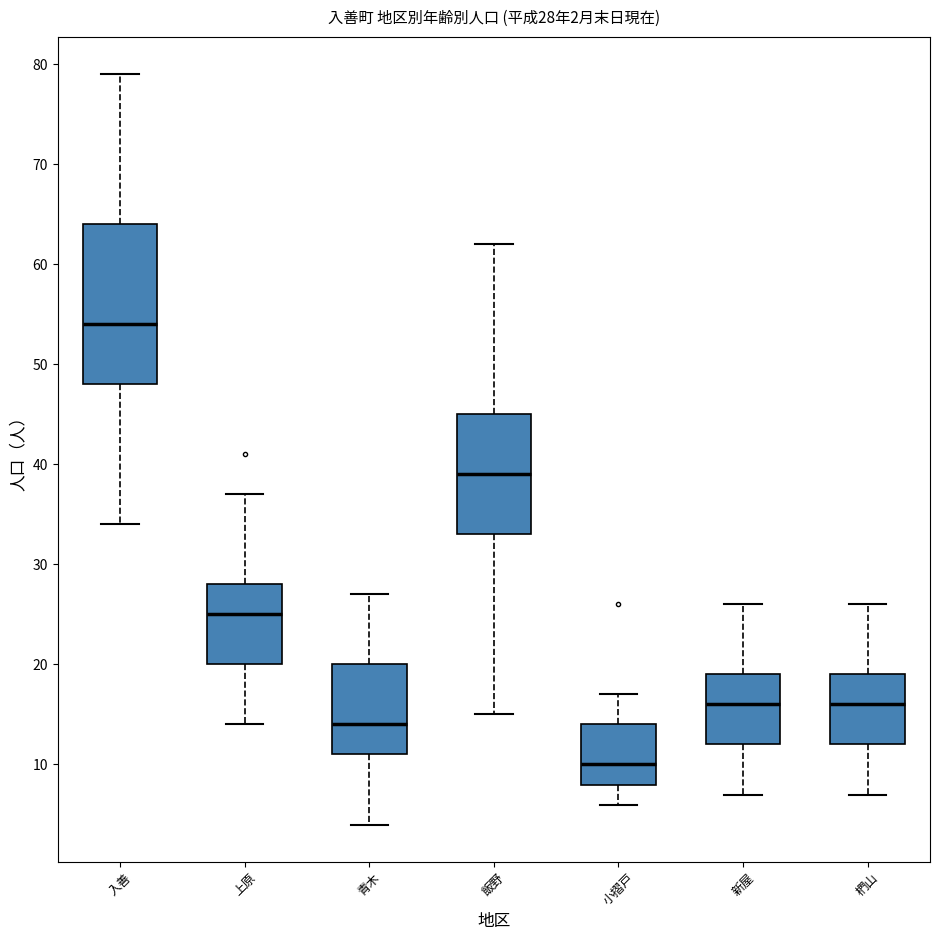

Which box is the tallest, from its lower edge to its upper edge?

入善